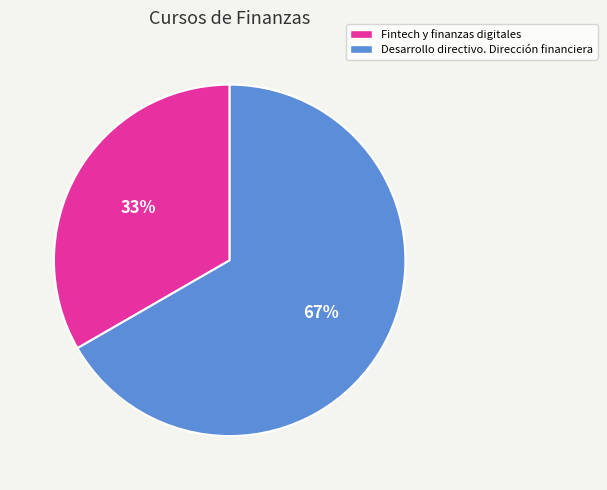

What is the majority slice?

Desarrollo directivo. Dirección financiera